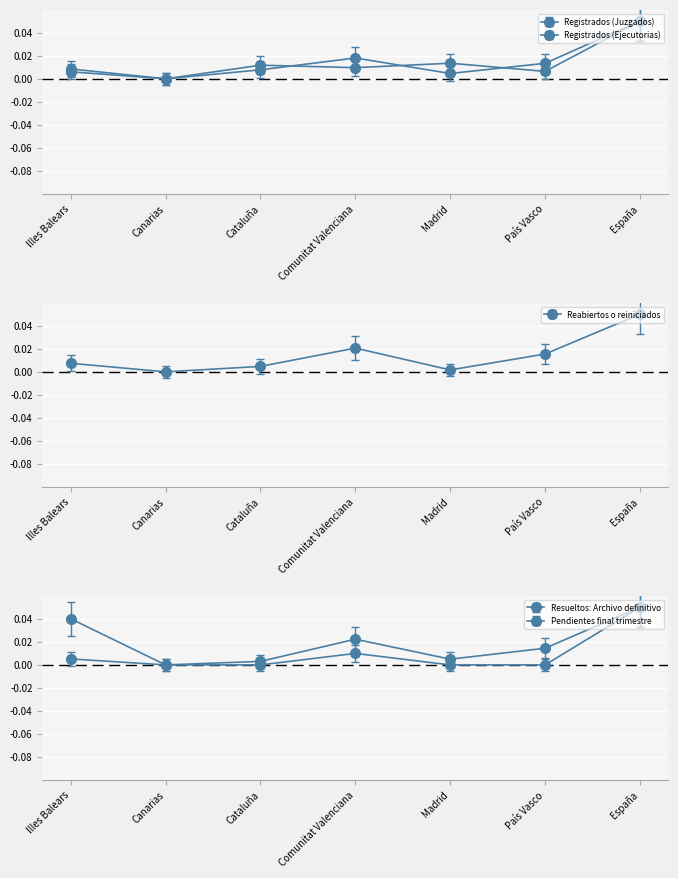

True or false: Resueltos: Archivo provisional and Pendientes final trimestre intersect in this chart.

False